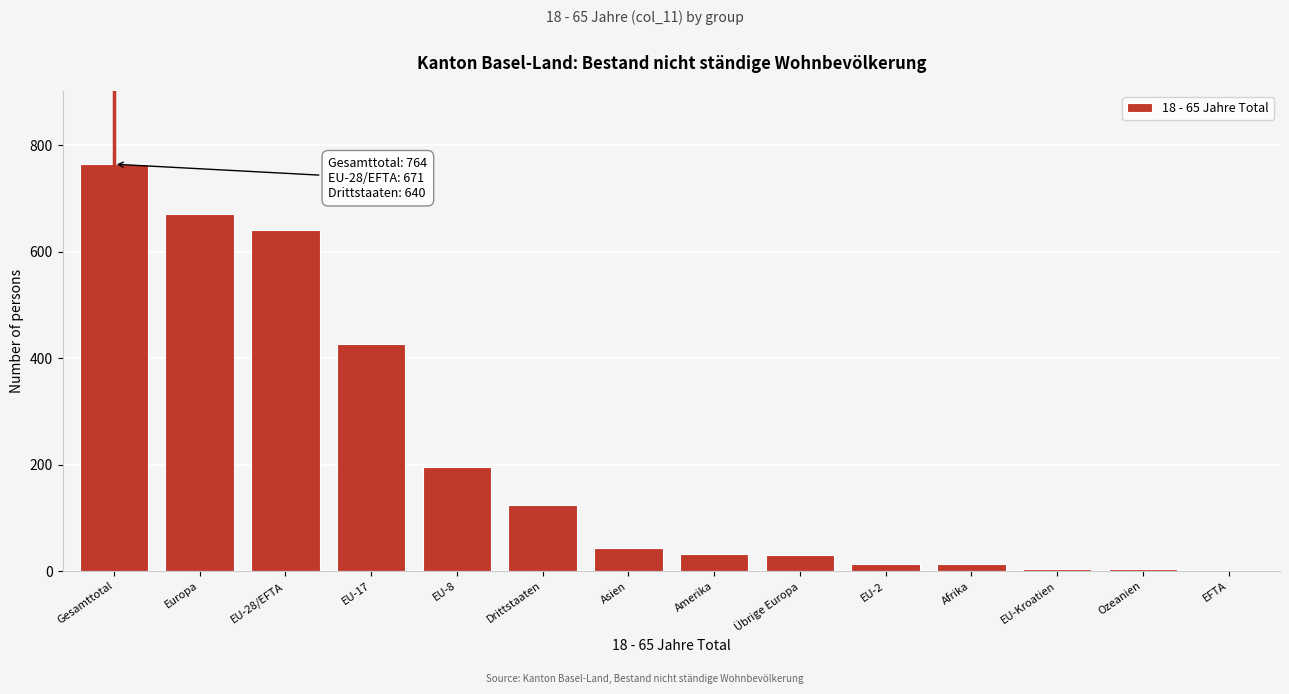

Which label corresponds to the largest value in the chart?

Gesamttotal